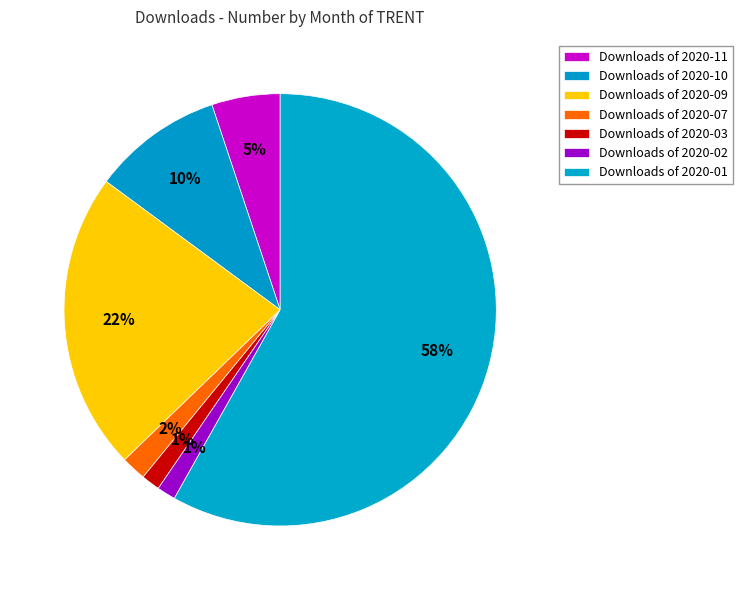

Which slice is the largest?

2020-01